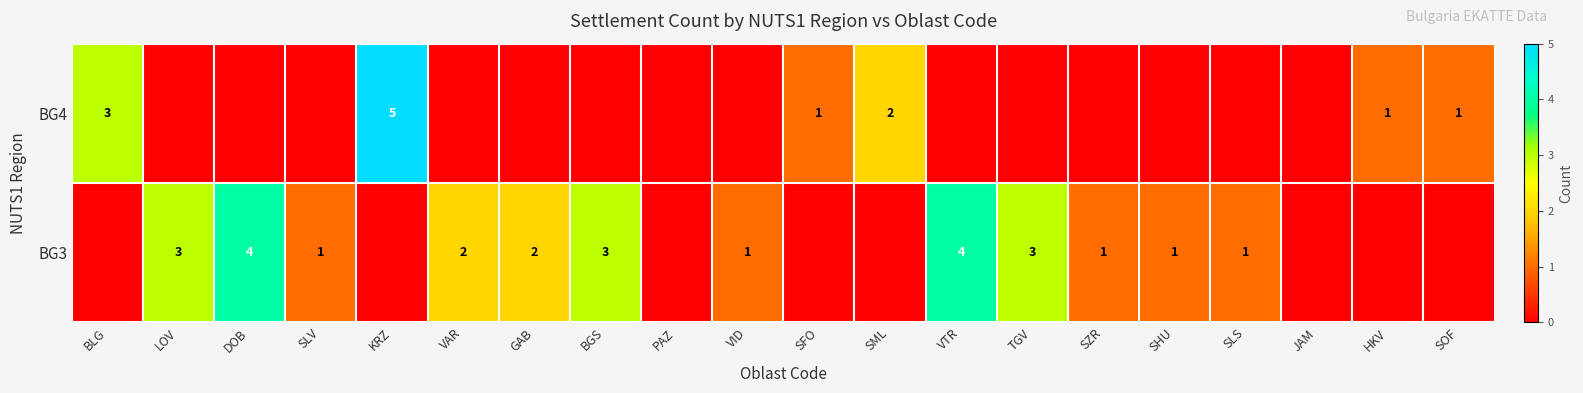

What is the total value across all series at HKV?

1